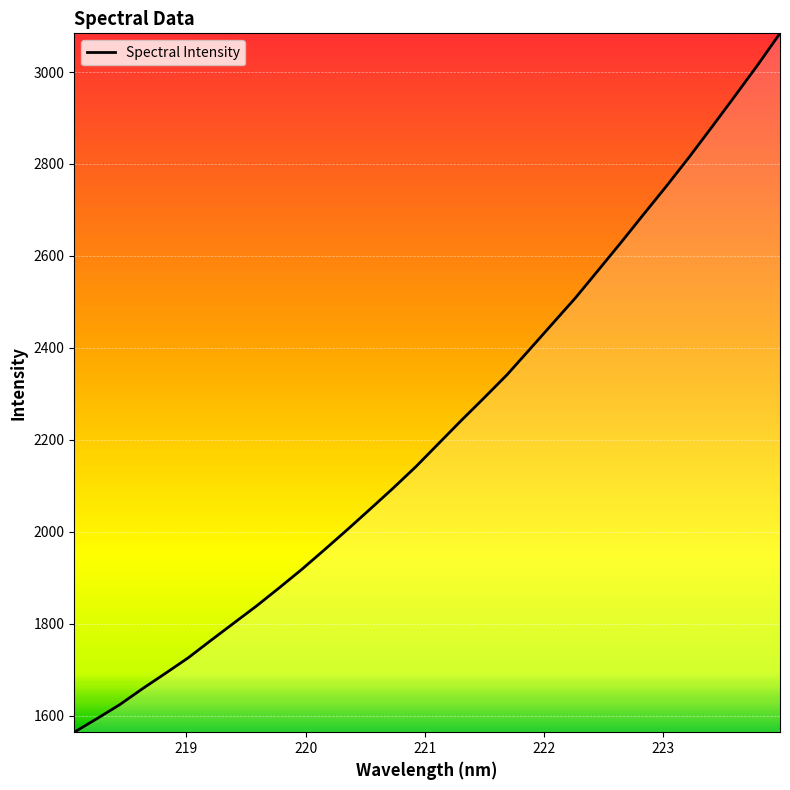

True or false: there are more than 2 points higher than both neighbors.

False